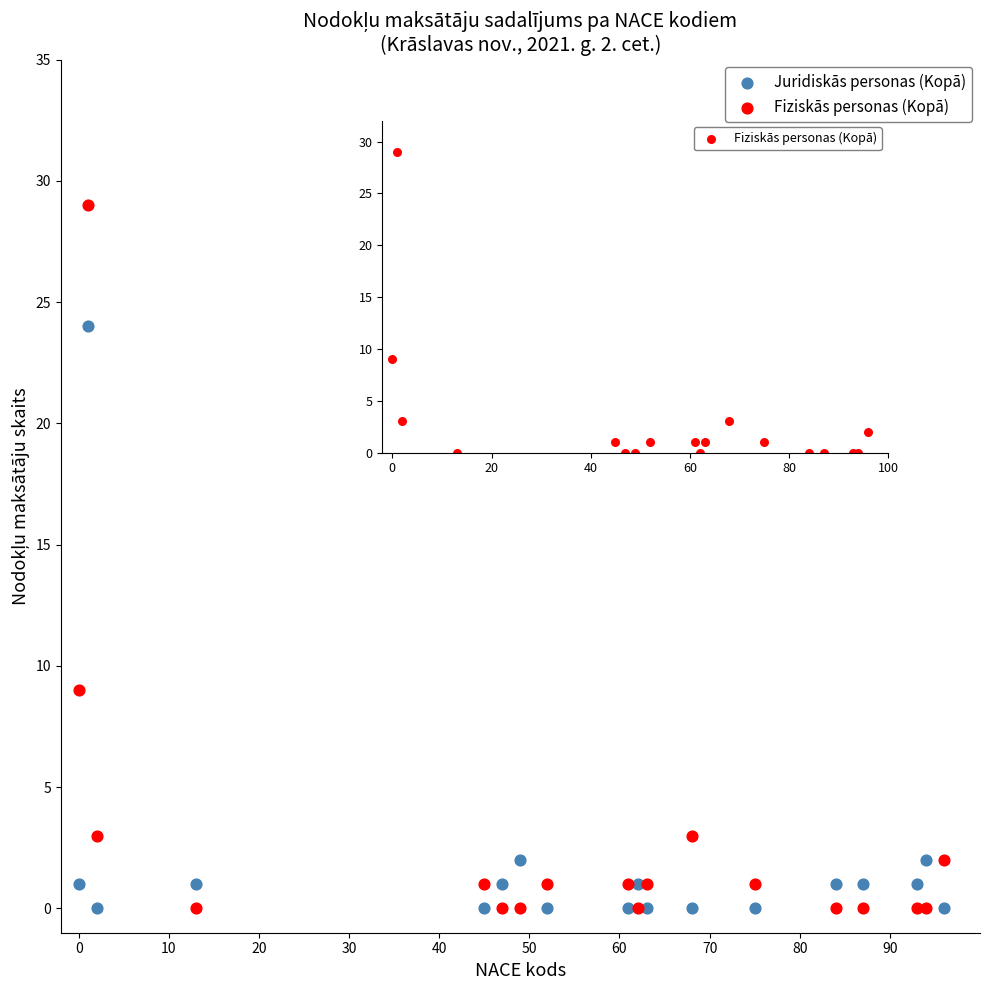

In the Fiziskās personas (Kopā) series, what Y value is closest to 14?

9